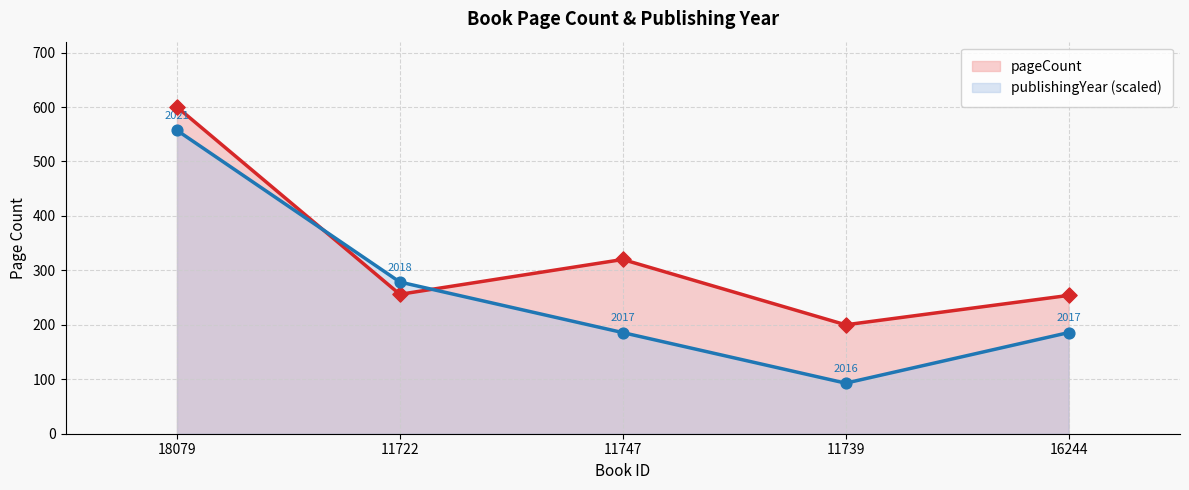

Which series has the widest spread of Y values?

publishingYear